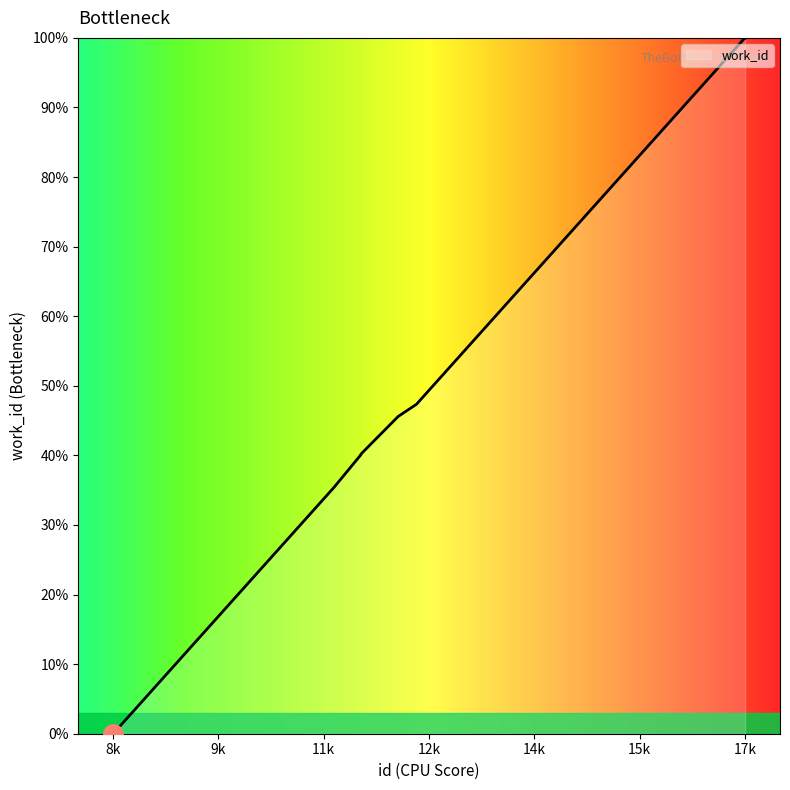

What is the difference between the maximum and minimum values?

100.0